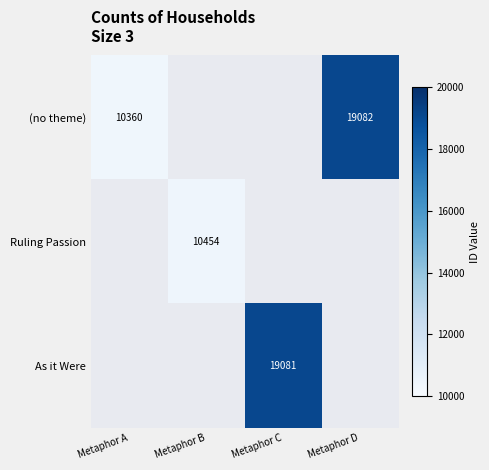

Is the value of Ruling Passion at Metaphor B greater than the value of (no theme) at Metaphor D?

No